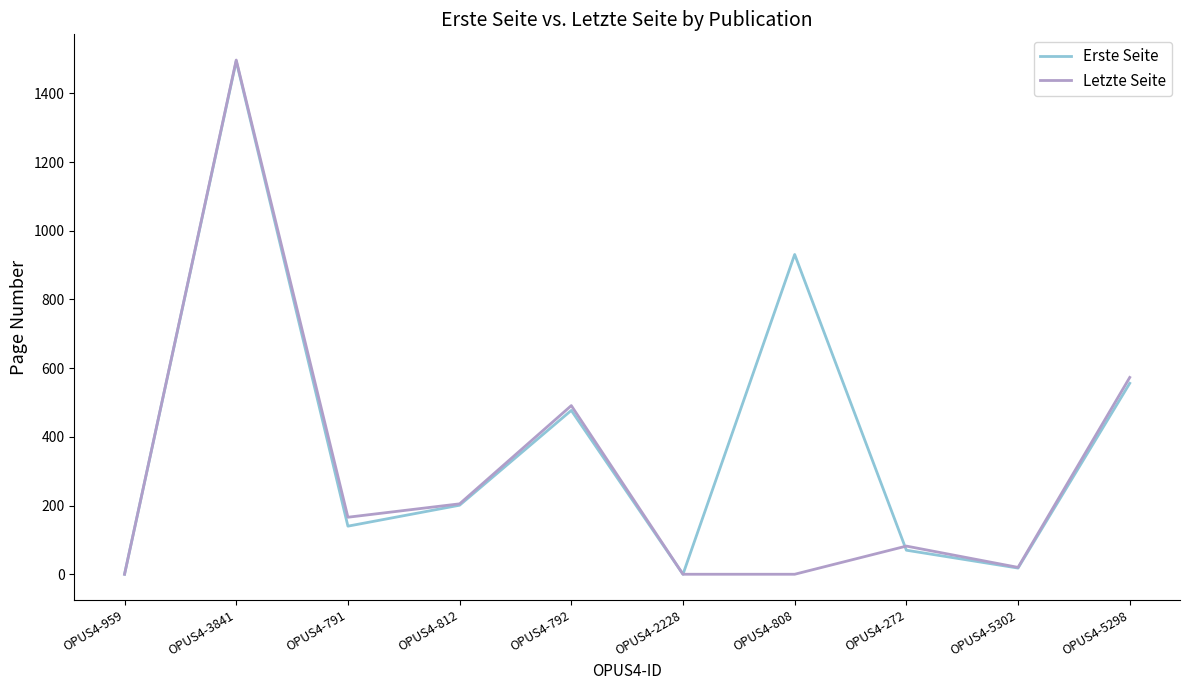

Which series has the largest range (max minus min)?

Letzte Seite